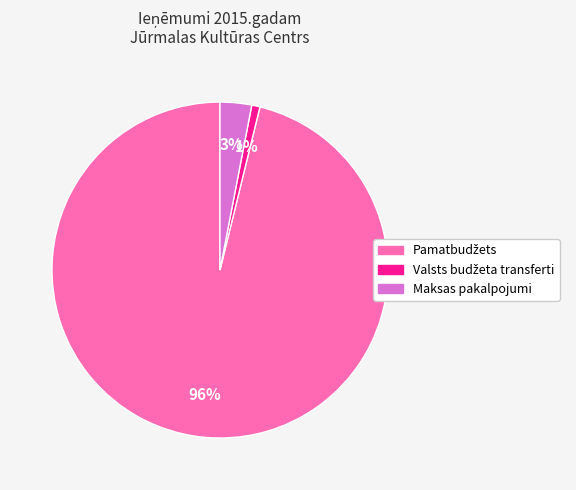

Is there any slice that represents more than half of the pie?

Yes